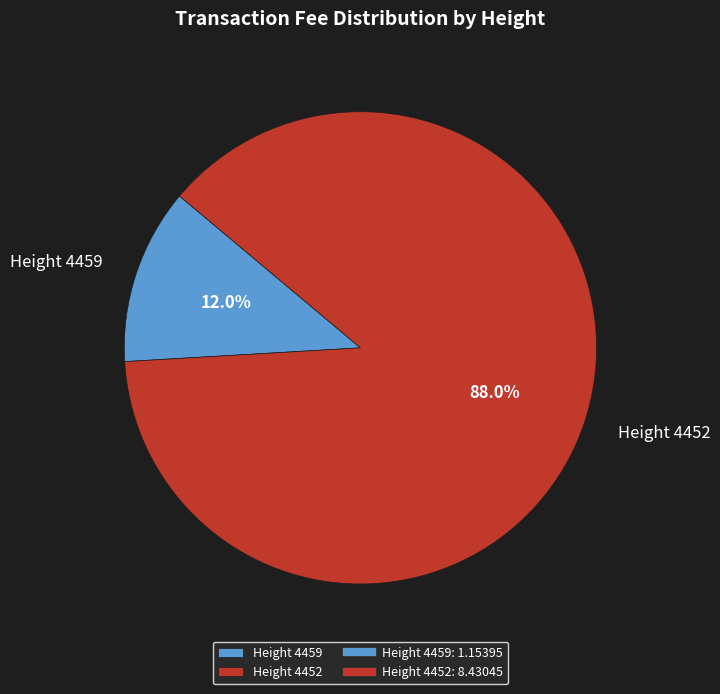

Is there any slice that represents more than half of the pie?

Yes